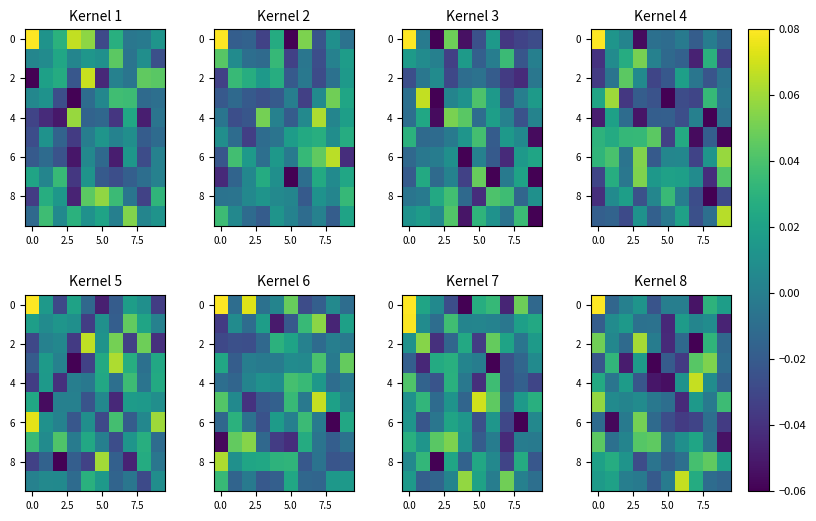

What is the spread (max minus min) of values at 9?

0.1